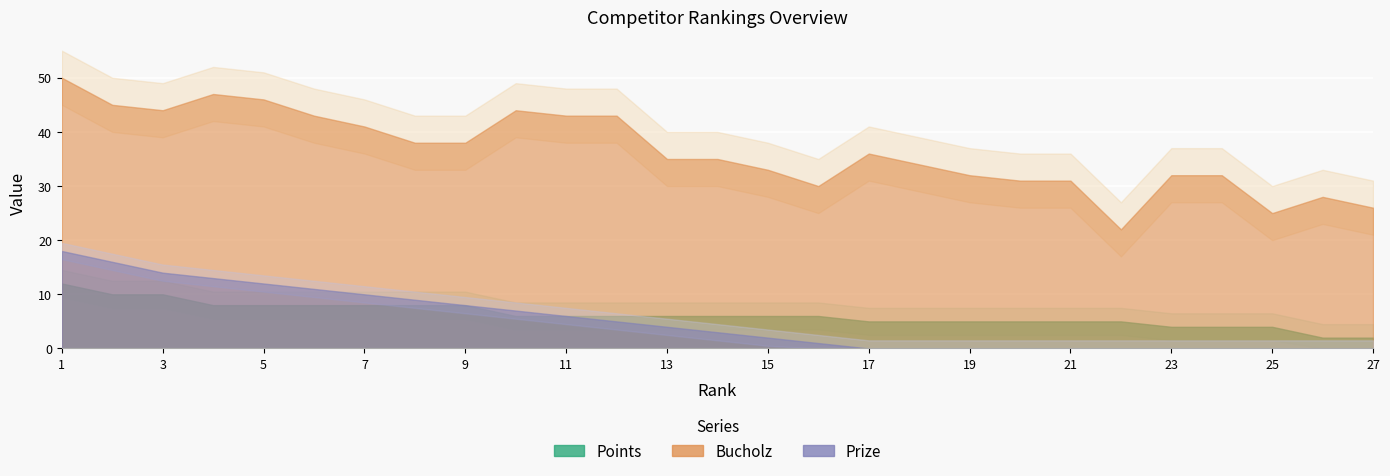

Read the Points value at 26.

2